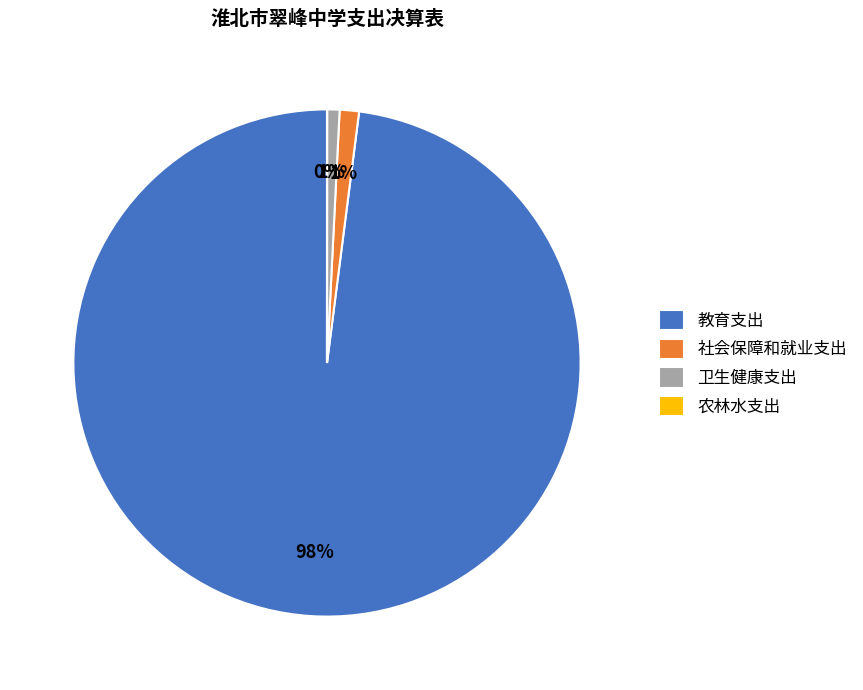

Is it true that 教育支出 is 85% of the pie?

False